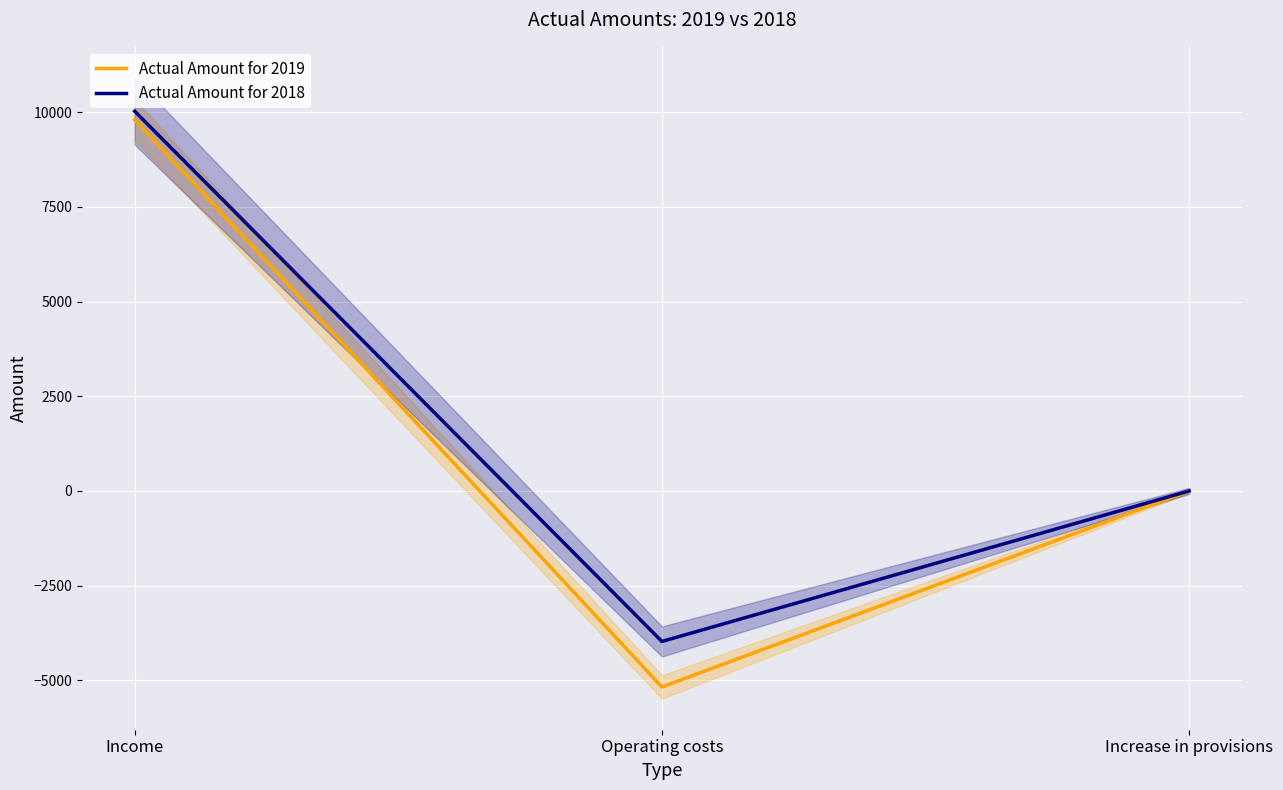

What is the smallest value displayed?

-5174